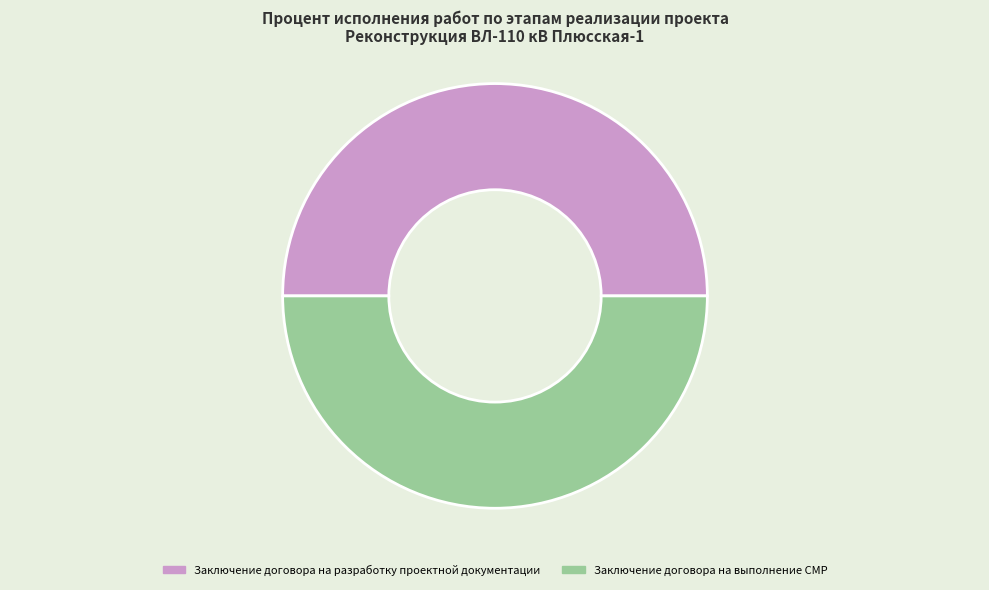

True or false: Заключение договора на выполнение СМР accounts for 61% of the total.

False